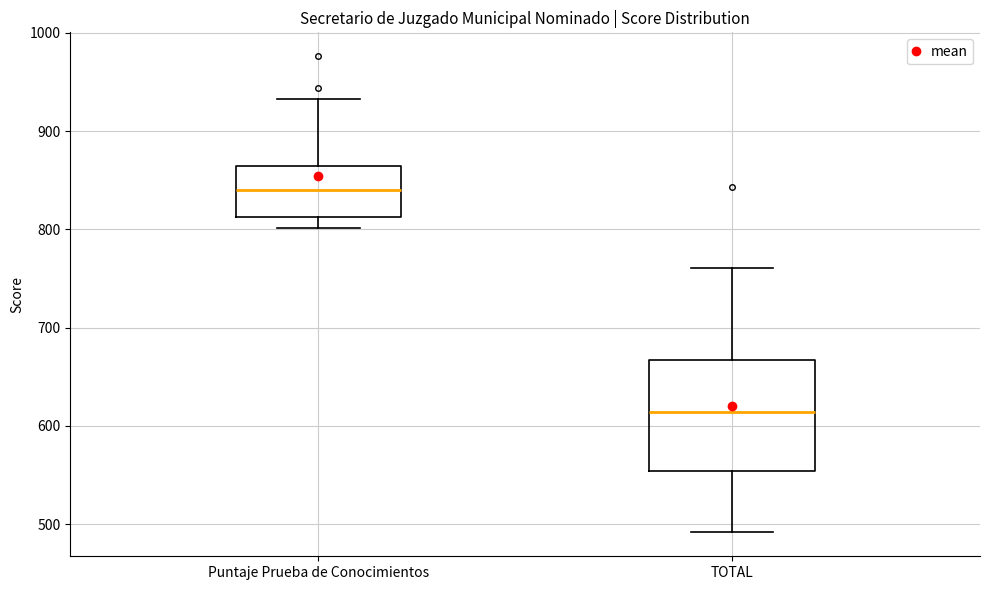

Reading left to right, read every box against the y-axis: the position of its median line, the range the box covers, and the ends of its whiskers. The values are not printed on the chart, so give them approximately, as read against the axis.

Puntaje Prueba de Conocimientos: median 840, box 810 to 860, whiskers 800 to 930
TOTAL: median 610, box 550 to 670, whiskers 490 to 760